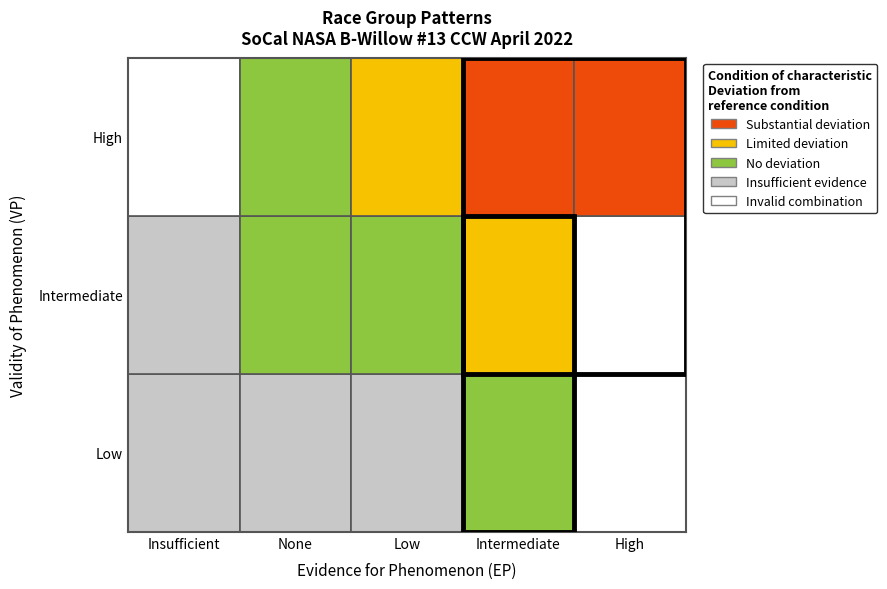

The Spec Miata series shows 1 at 1. True or false?

False